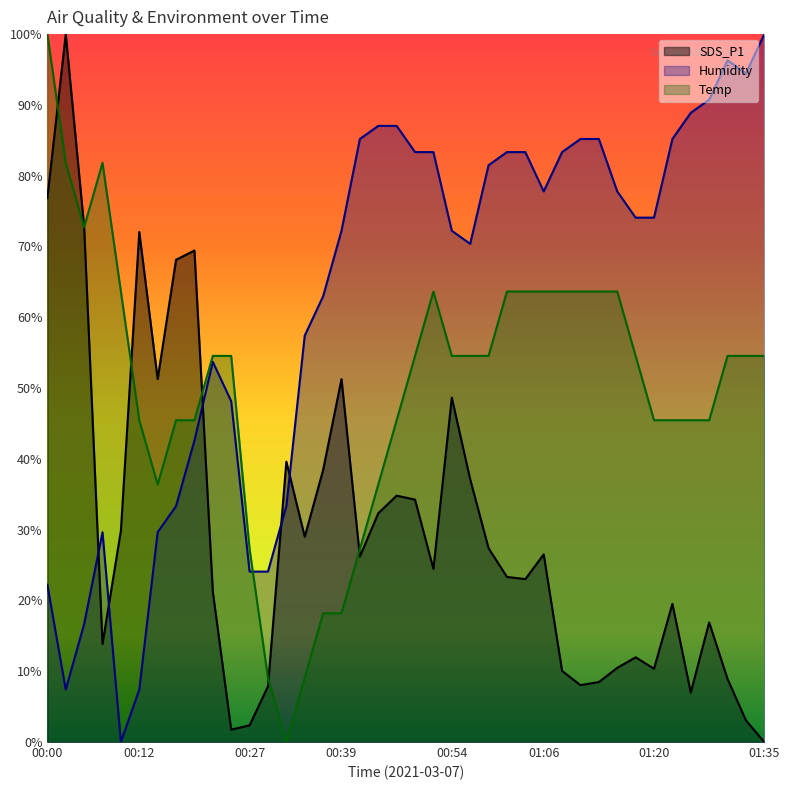

At which label does SDS_P1 reach its minimum?

01:35